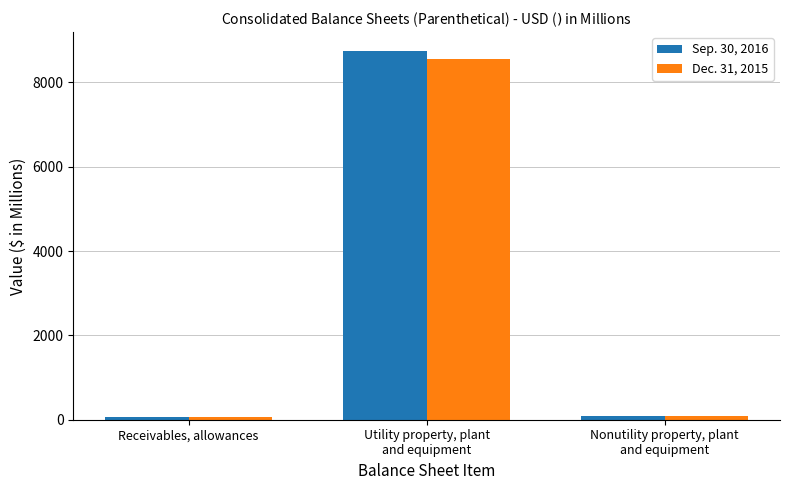

Rank the series by their maximum value, from highest to lowest.

Sep. 30, 2016, Dec. 31, 2015